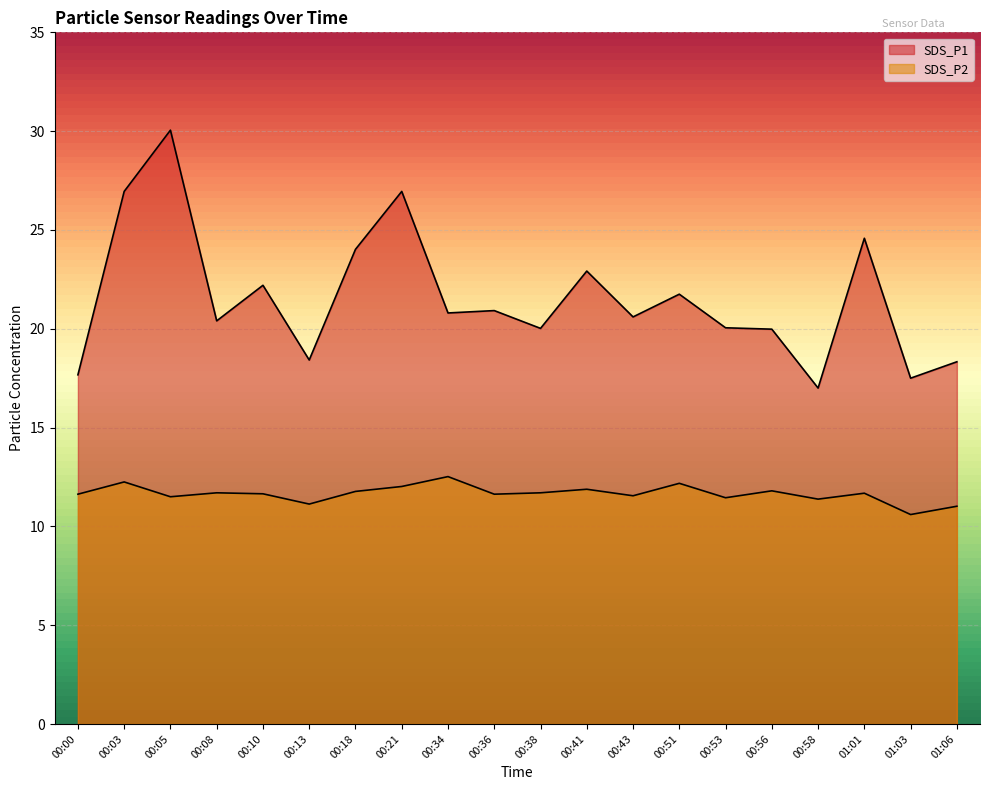

What is the greatest value displayed?

30.1